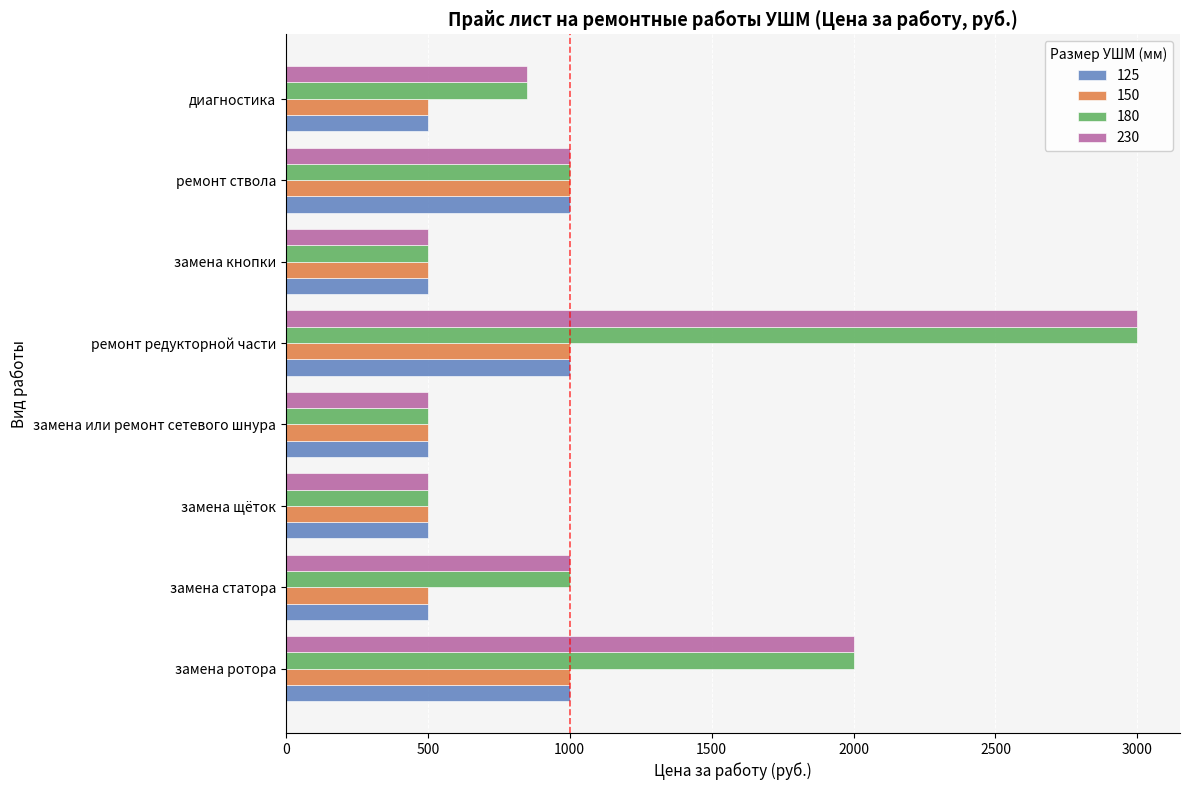

What is the sum of the 180 values at замена кнопки and диагностика?

1350